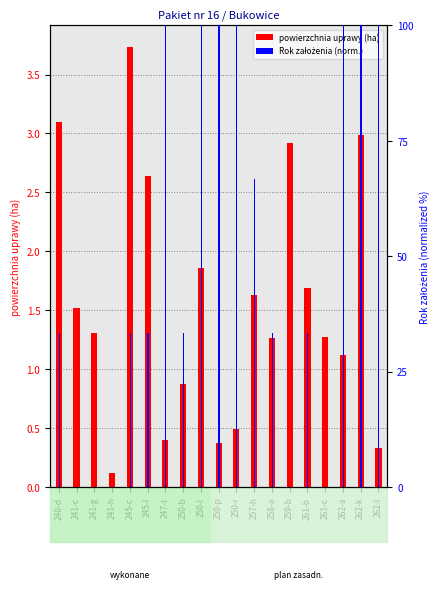

Where does the powierzchnia uprawy (ha) series first go above 1?

240-d